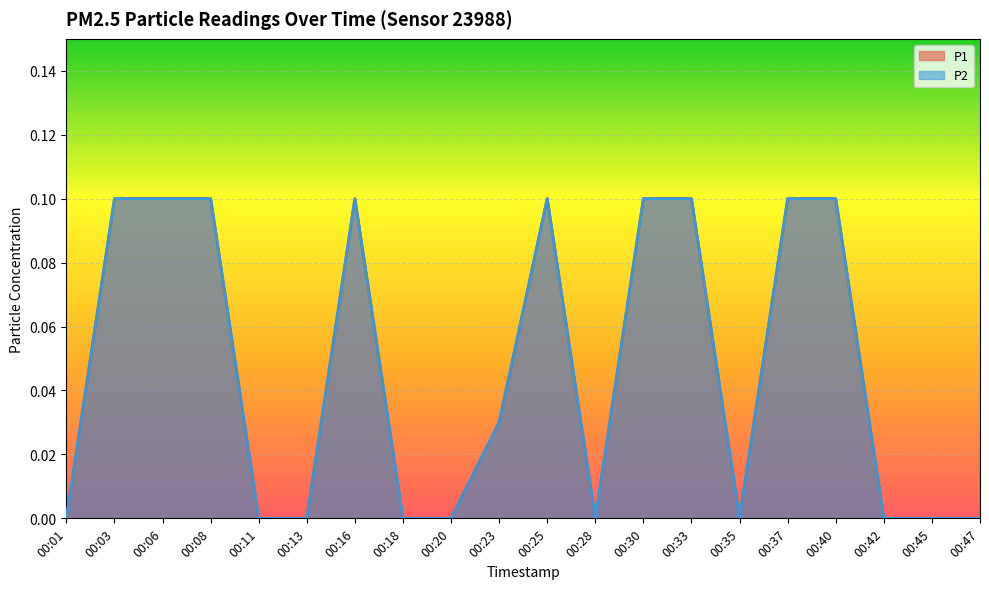

At 00:35, list the series in order from smallest to largest.

P1, P2